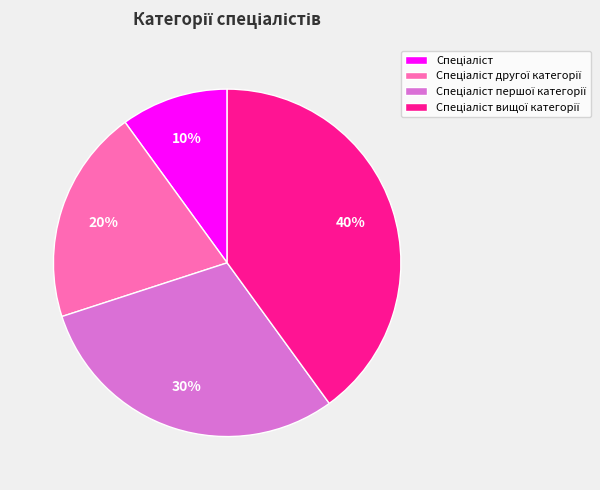

To the nearest percent, what is the average slice percentage?

25%